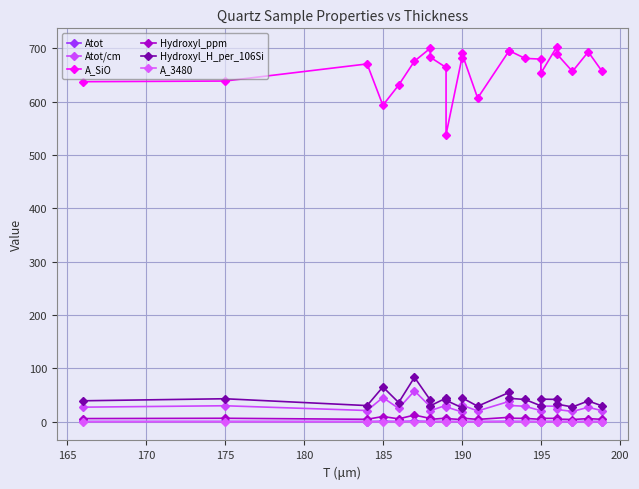

Which label corresponds to the smallest value in the chart?

185